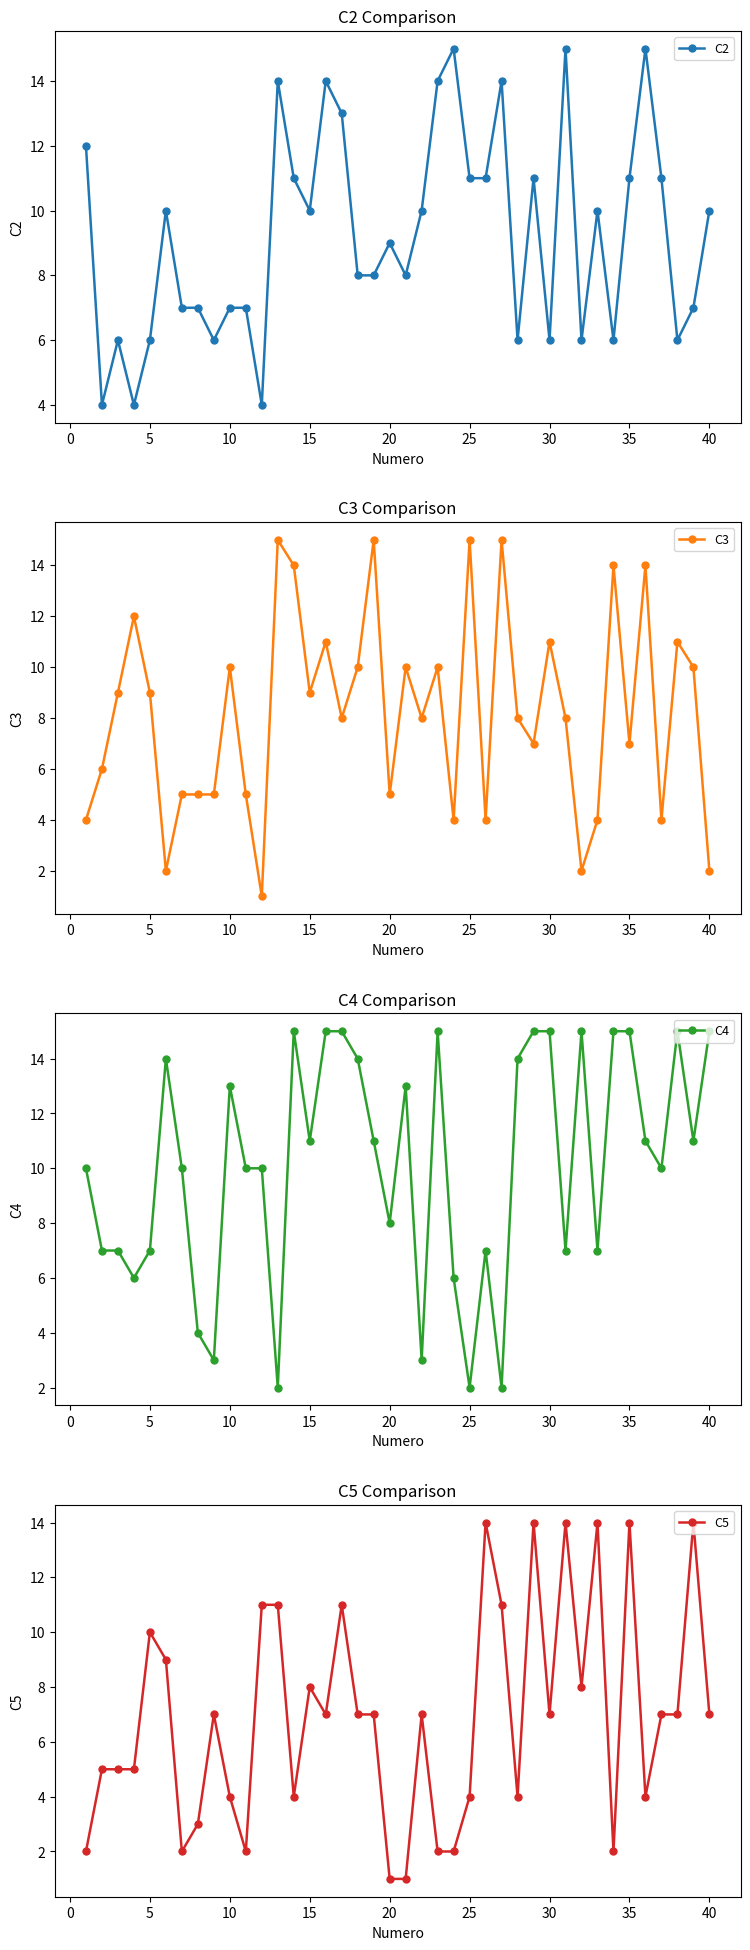

How many data points in C5 are less than 7?

17